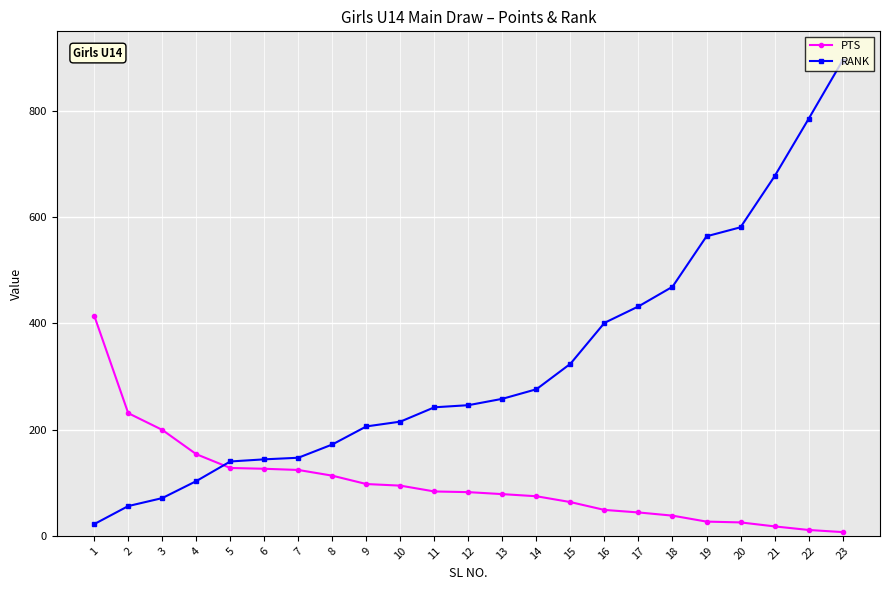

The value of PTS at 3 is 199.5. True or false?

True